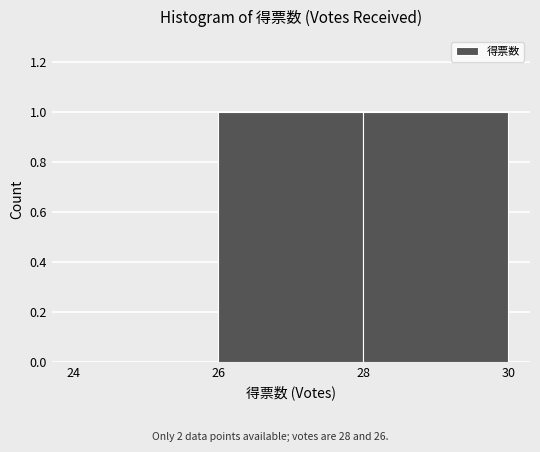

Reading left to right, transcribe this chart: for each bar, give the range it covers on the x-axis and its height. The values are not printed on the chart, so give them approximately, as read against the axis.

24 to 26: 0
26 to 28: 1
28 to 30: 1